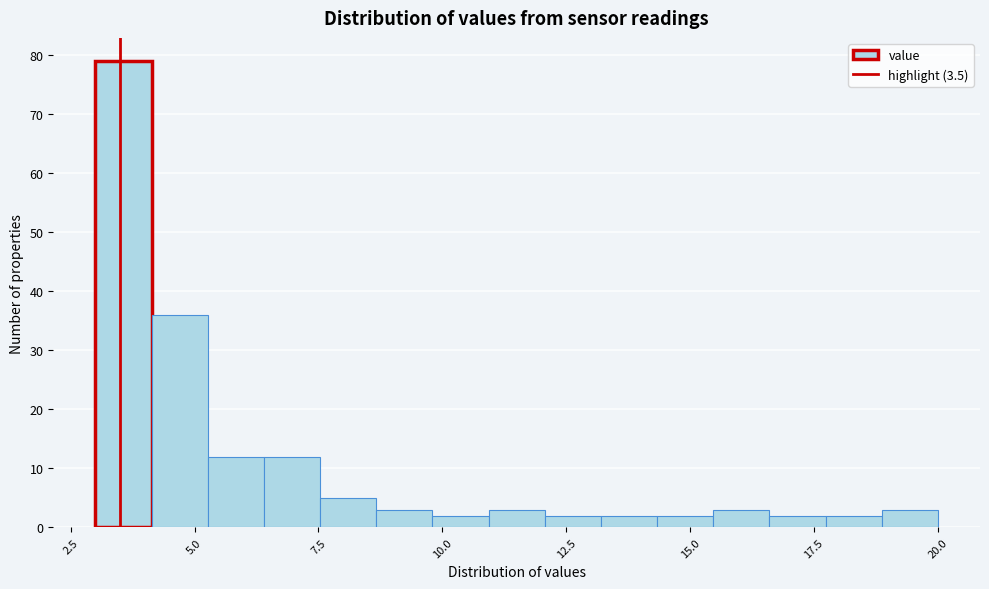

Around what value on the x-axis is the tallest bar? Give the approximate position of its centre, as read against the axis.

3.5